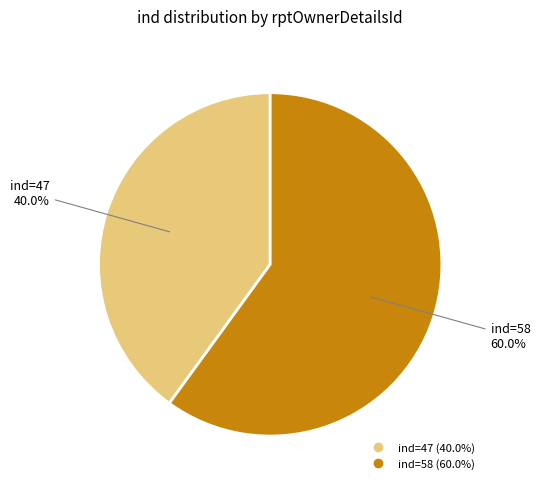

How many slices are in this pie chart?

2